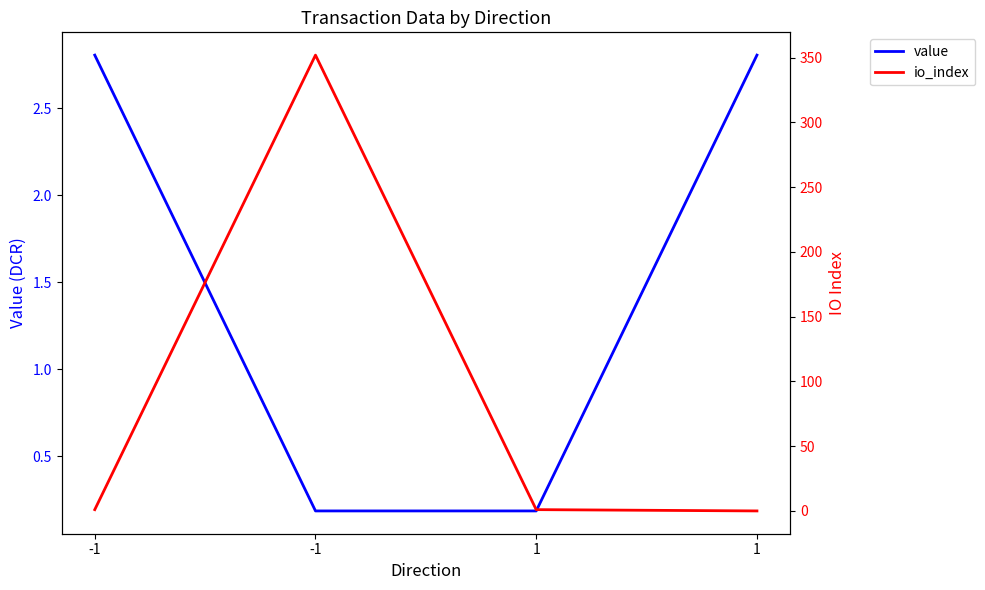

Reading left to right, transcribe all the data shown in this chart.

value: 2.8	0.2	0.2	2.8
io_index: 1.0	352.0	1.0	0.0